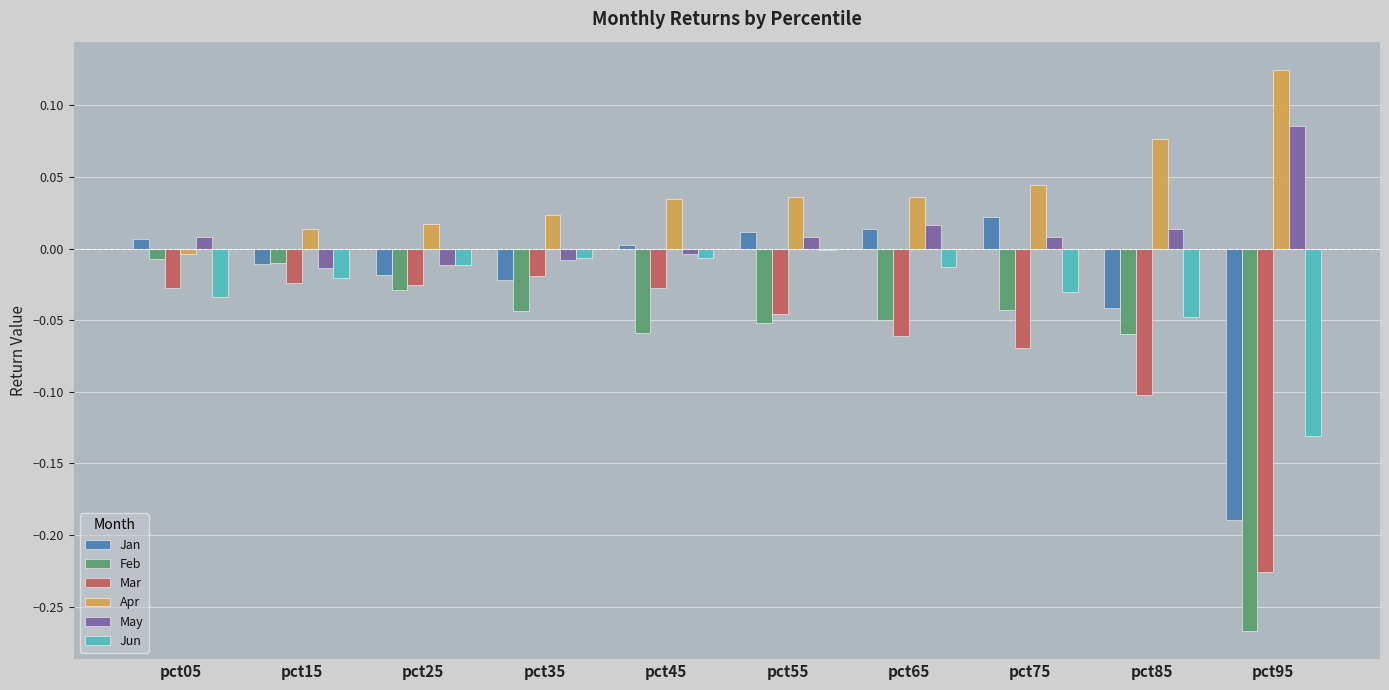

Is it true that Feb equals -0.0 at pct35?

True